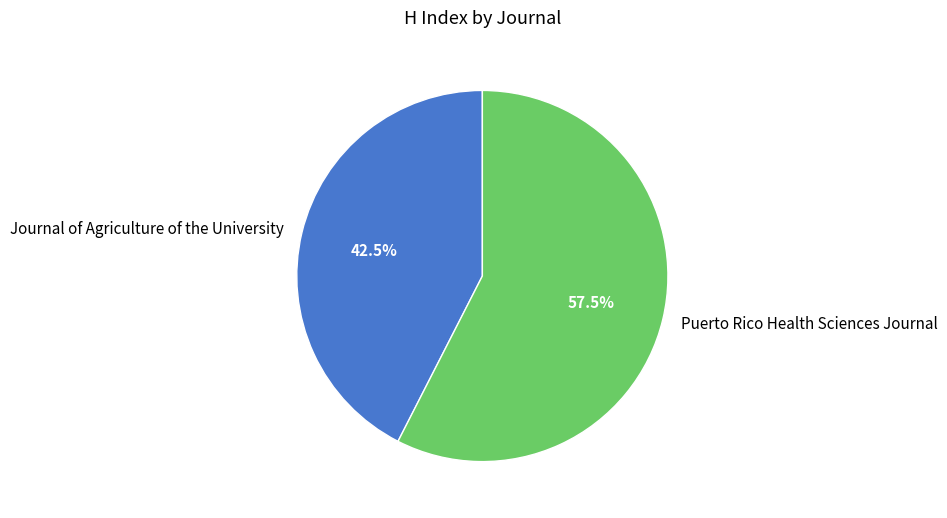

How many segments does this pie chart have?

2